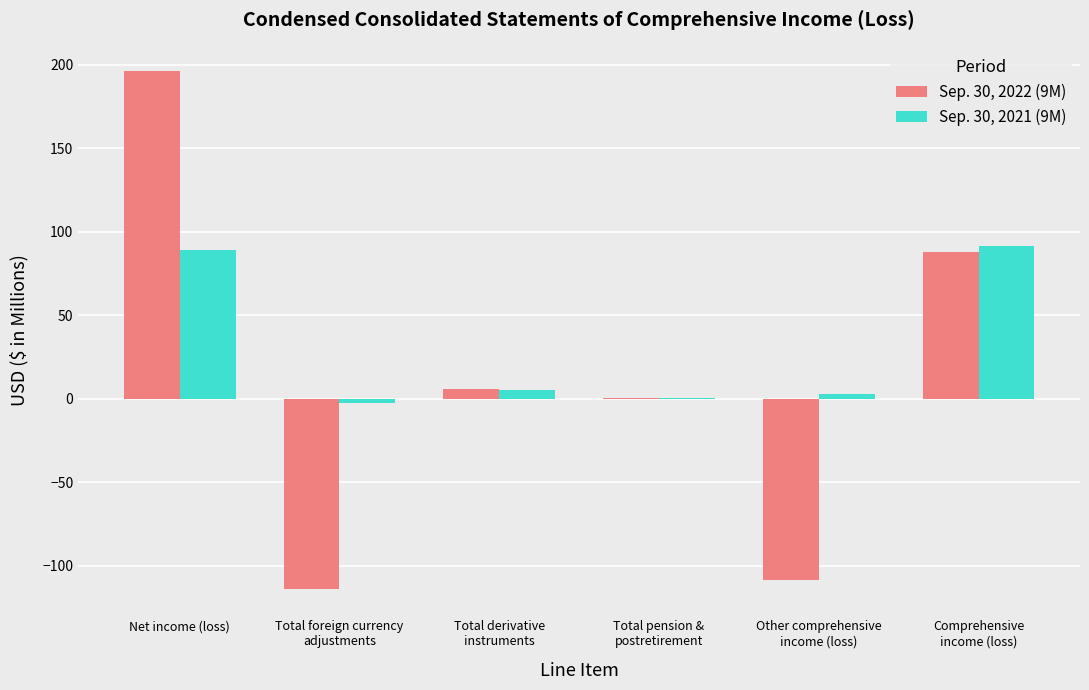

At which label does Sep. 30, 2021 (9M) first exceed 5?

Net income (loss)